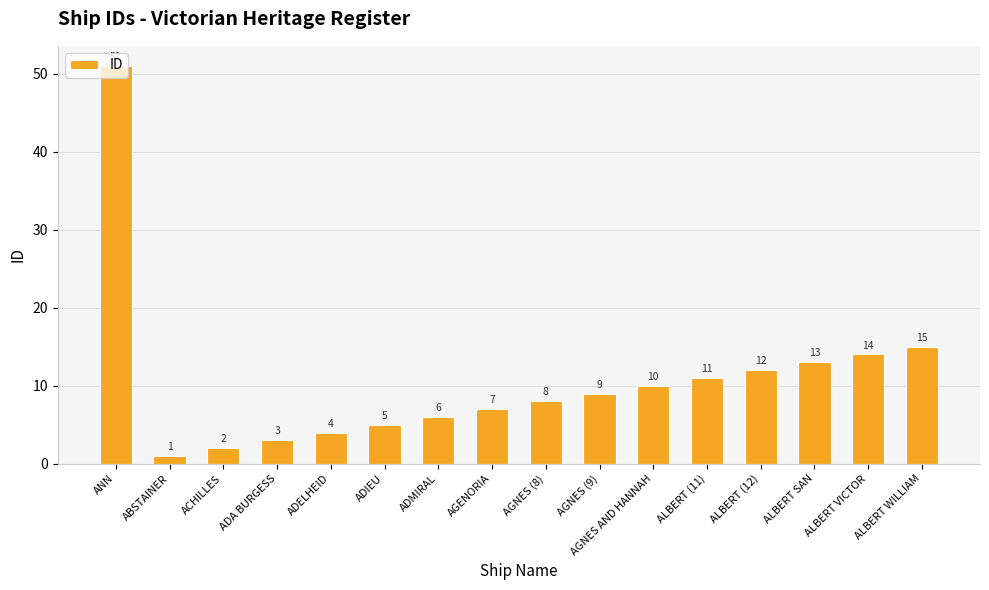

What is the difference between the maximum and second lowest values?

49